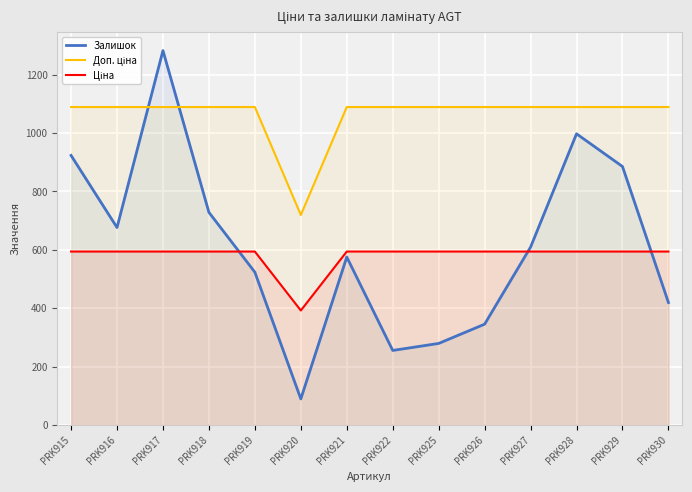

Reading left to right, extract all data points from this chart.

Залишок: 923.0	676.0	1282.0	728.0	523.0	89.0	575.0	255.0	279.0	345.0	609.0	997.0	885.0	419.0
Доп. ціна: 1088.8	1088.8	1088.8	1088.8	1088.8	719.0	1088.8	1088.8	1088.8	1088.8	1088.8	1088.8	1088.8	1088.8
Ціна: 593.8	593.8	593.8	593.8	593.8	391.9	593.8	593.8	593.8	593.8	593.8	593.8	593.8	593.8